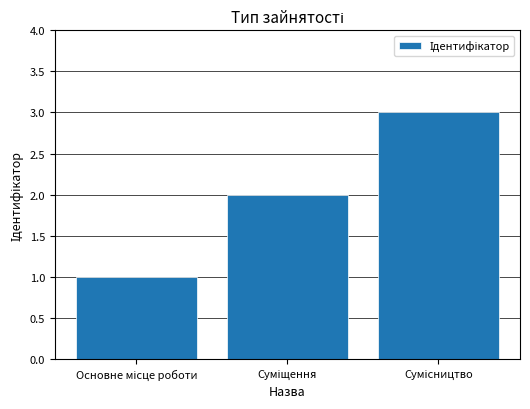

What is the maximum value shown in the chart?

3